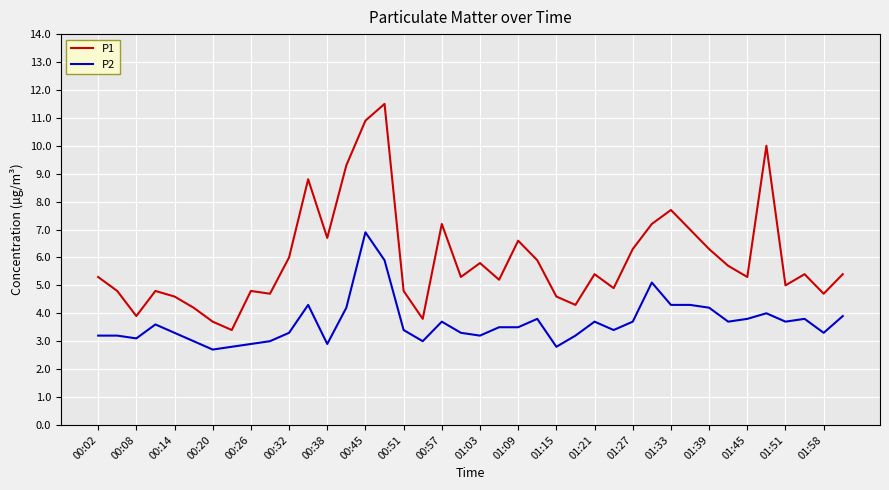

True or false: P2 and P1 intersect in this chart.

False